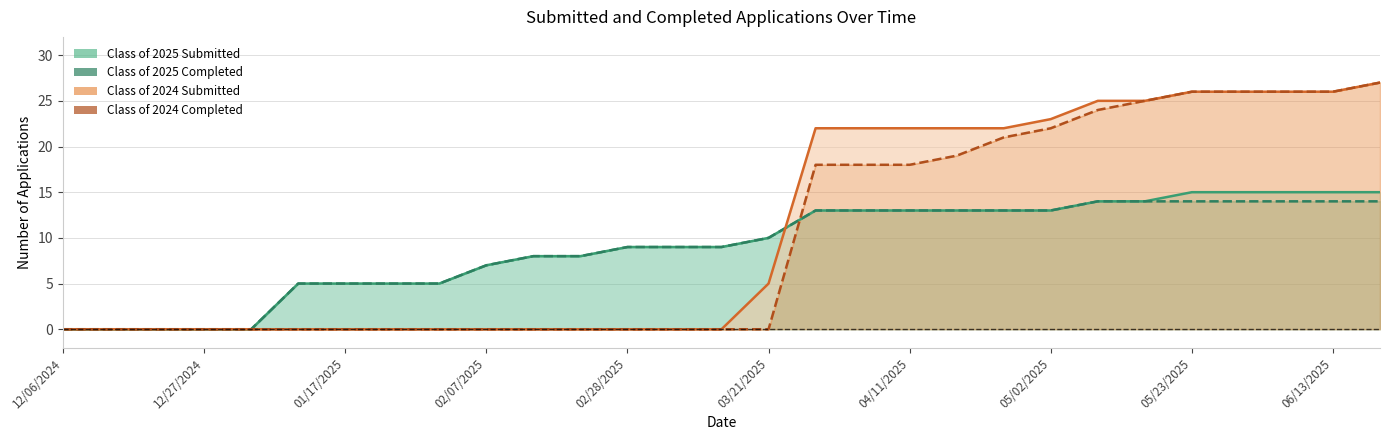

The value of Class of 2025 Completed at 17 is 13. True or false?

True